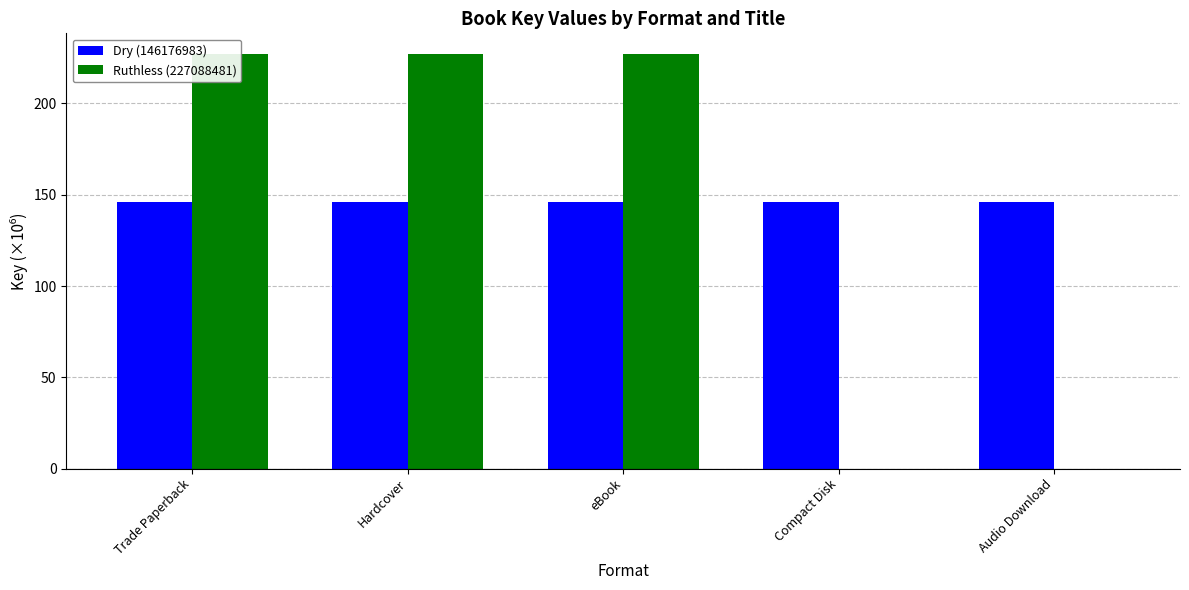

What is the label of the 5th bar from the left?

Audio Download